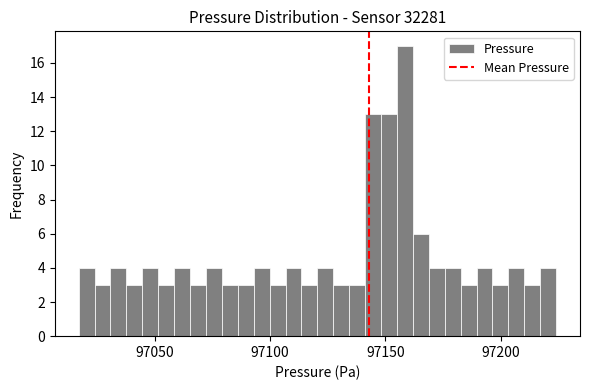

Read against the x-axis, roughly where is the centre of the tallest bar?

97160